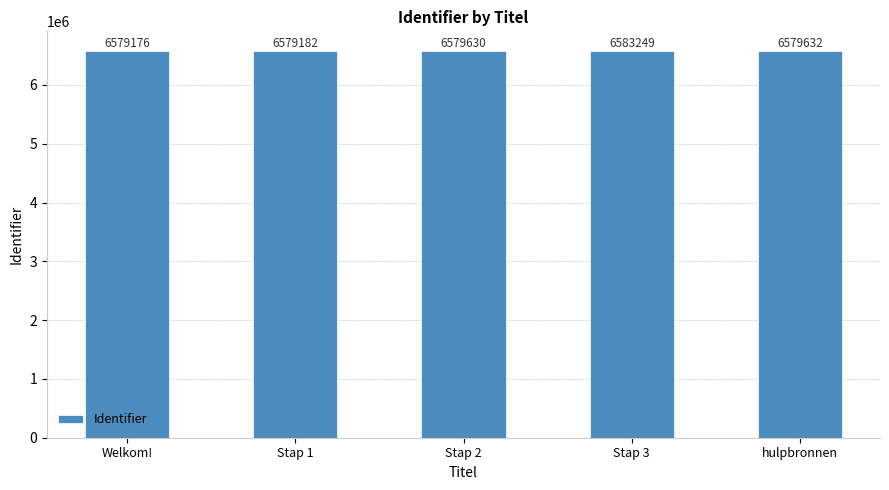

Reading left to right, what are all the values shown in this chart?

Welkom!=6579176	Stap 1=6579182	Stap 2=6579630	Stap 3=6583249	hulpbronnen=6579632